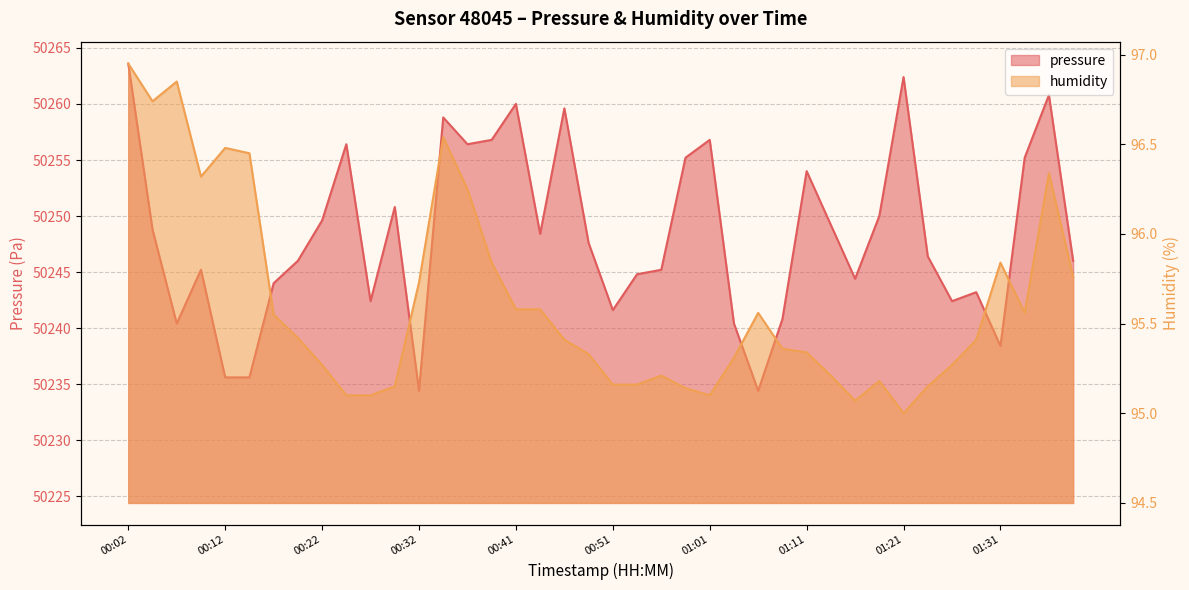

At which category is the sum across all series the highest?

00:02